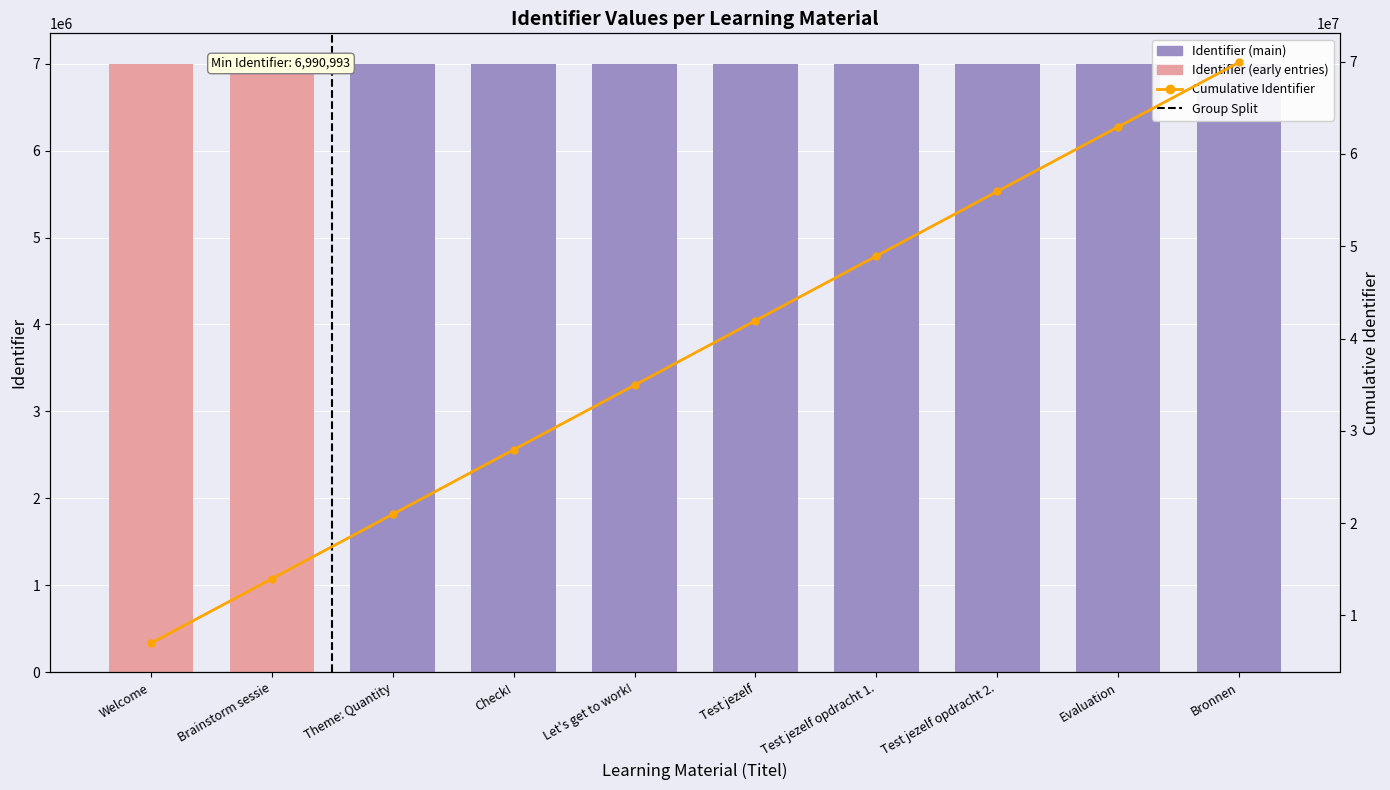

Reading left to right, transcribe all the data shown in this chart.

6990993	6991022	6990994	6990995	6990996	6990997	6997911	6997912	6990998	6990999